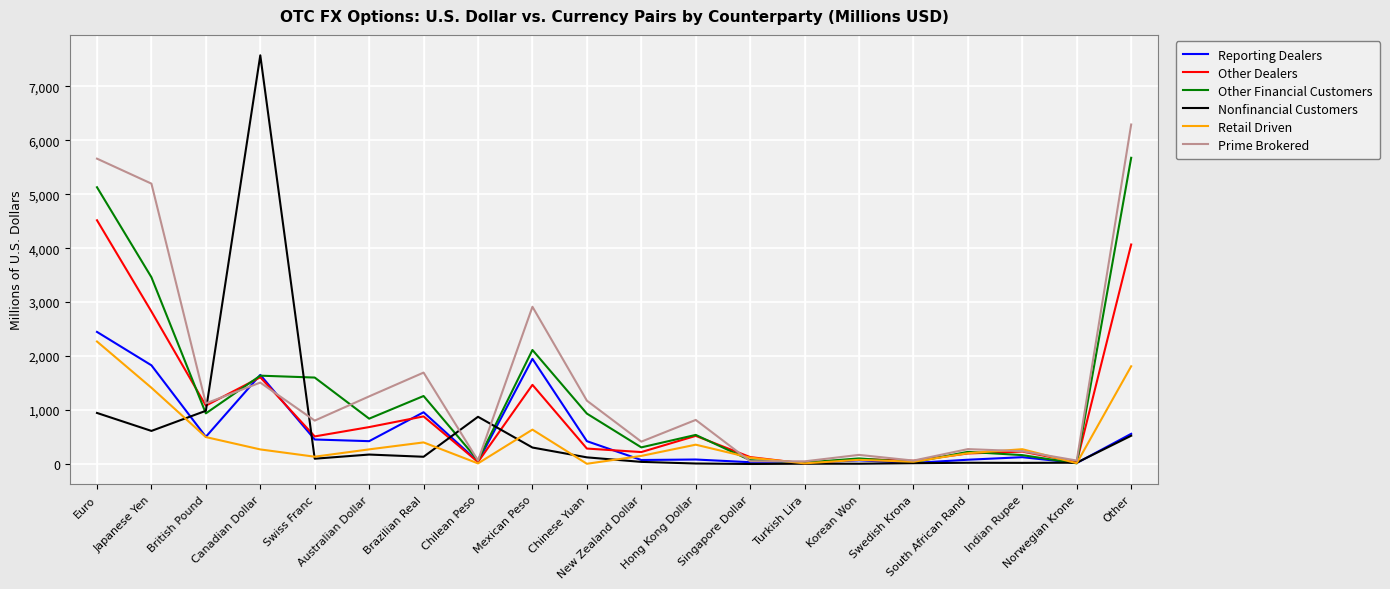

What is the total value across all series at Singapore Dollar?

399